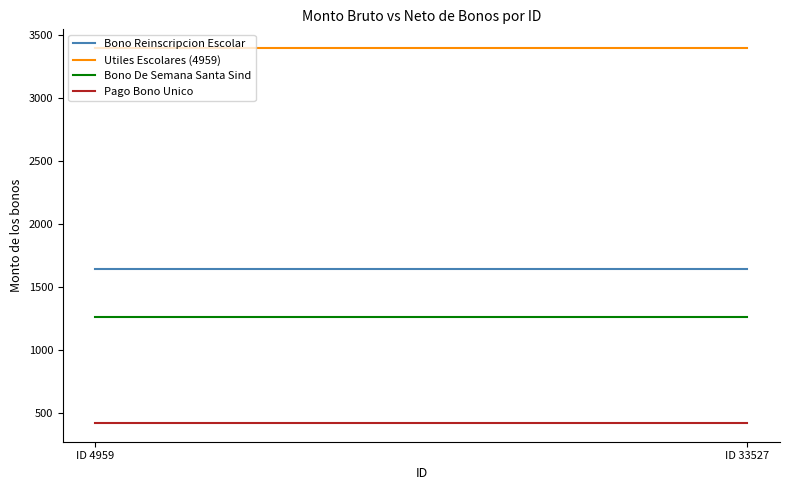

Which has a higher value, ID 33527 or ID 4959?

ID 33527